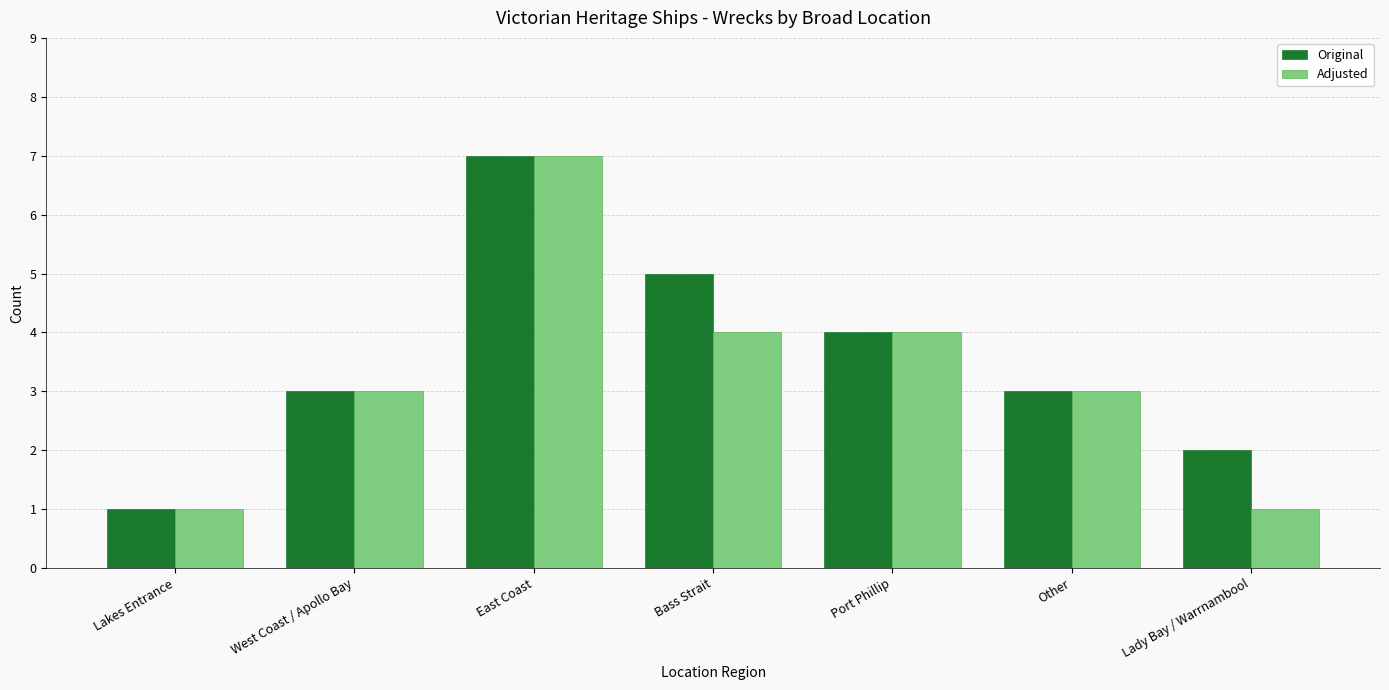

What is the value of the Original bar at the 5th from the left?

4